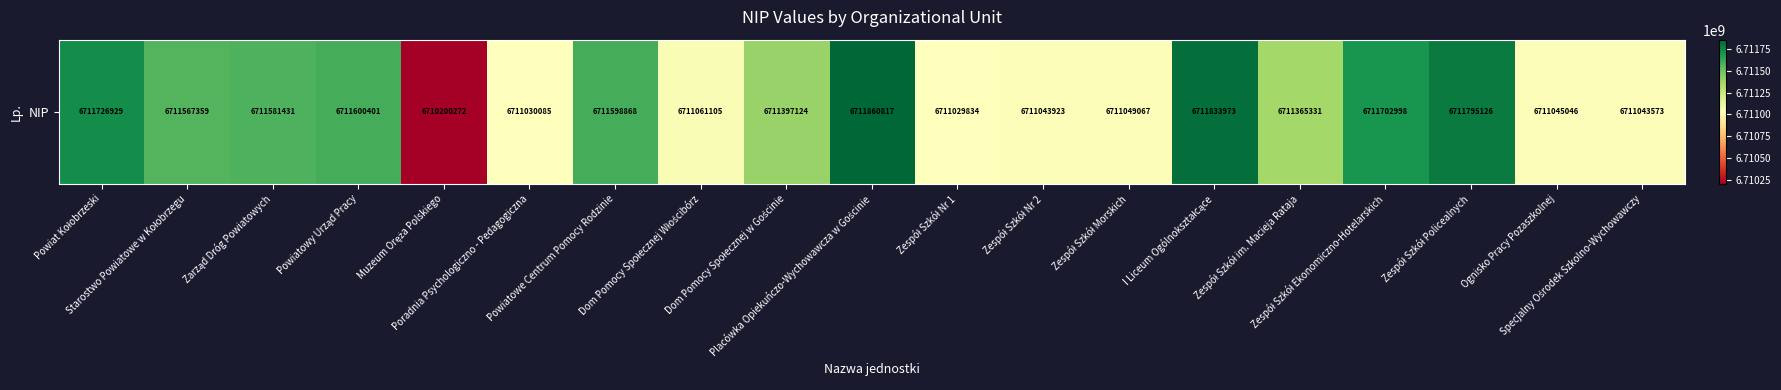

How many data points are above 6711397124?

9